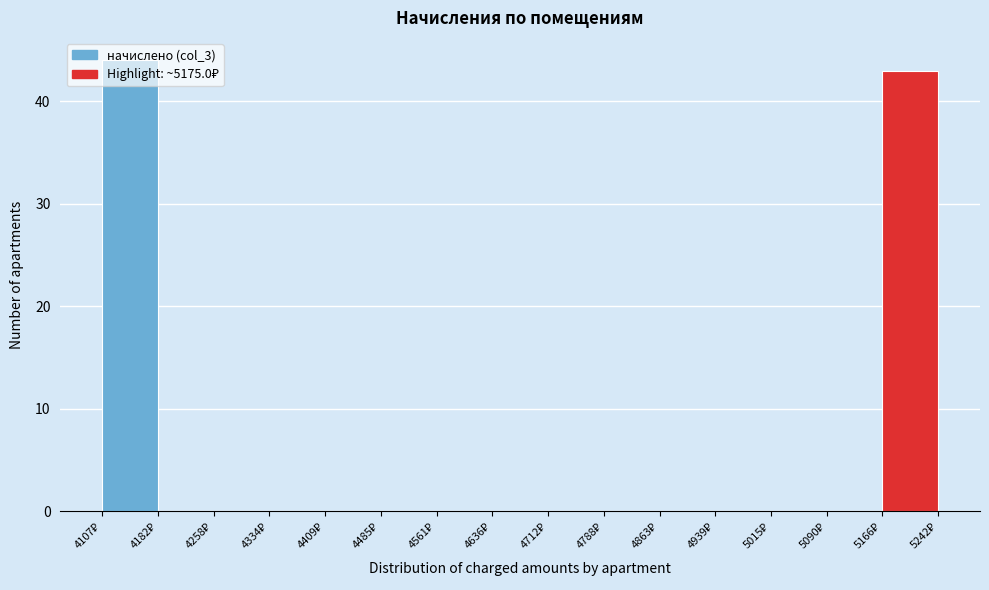

What is the height of the bar covering 5170 to 5240 on the x-axis? Neither the bar edges nor the heights are printed on the chart, so give them approximately, as read against the axes.

43